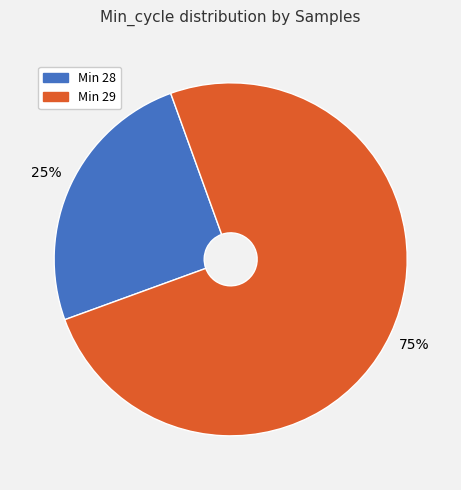

Is the sum of Min 29 and Min 28 greater than half?

Yes